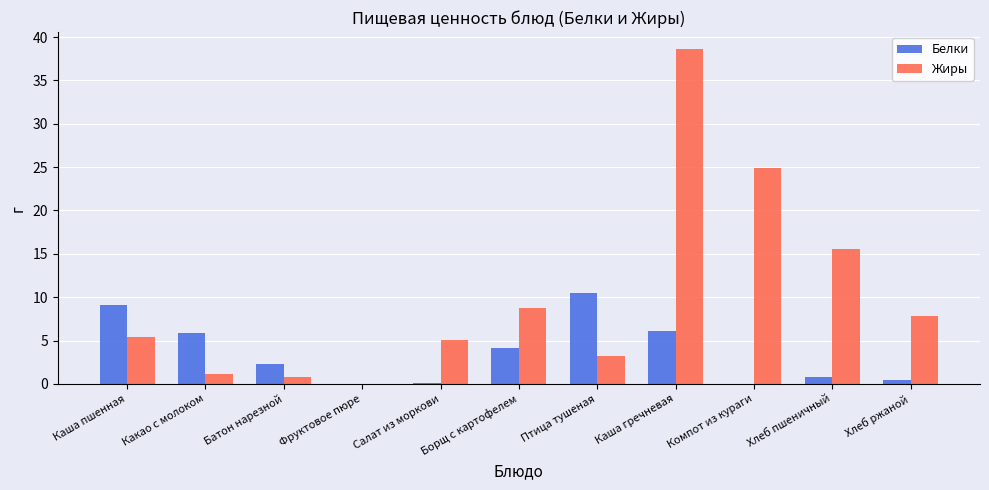

Which series changed the most between Борщ с картофелем and Каша гречневая?

Жиры